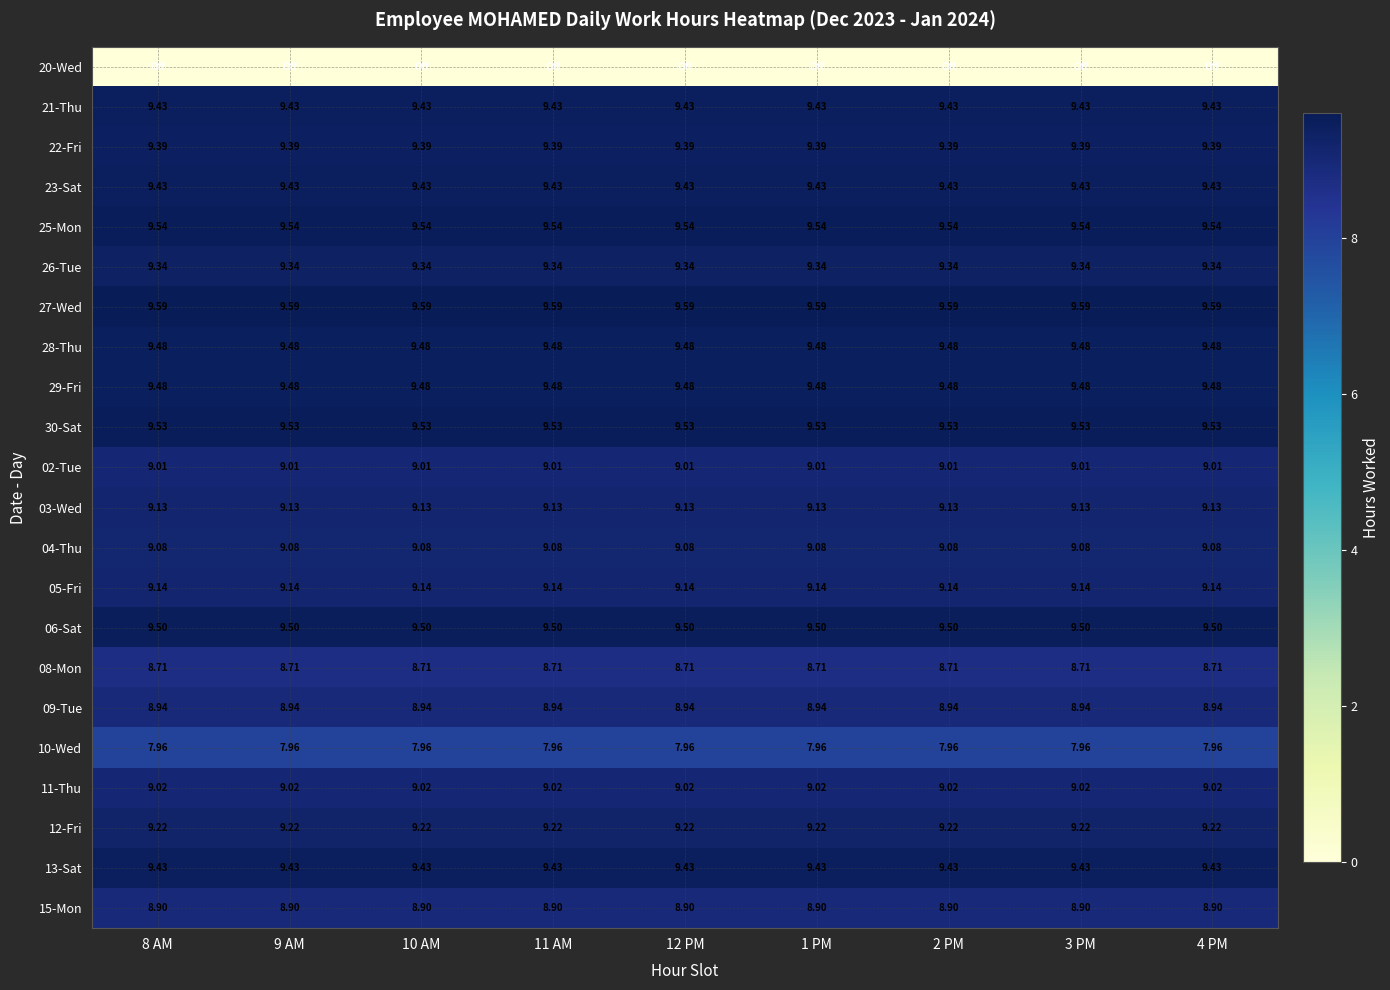

What is the sum of all 15-Mon values?

80.1